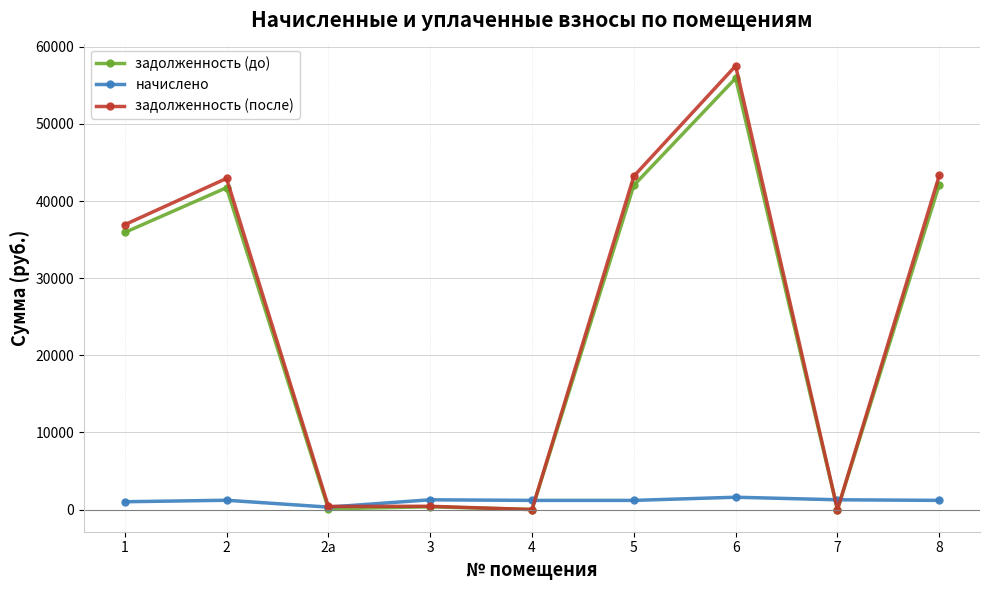

What is the spread (max minus min) of values at 6?

55929.2